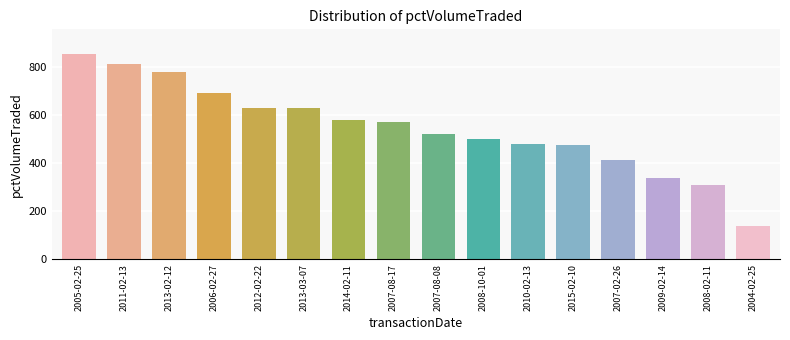

What is the value of the 12th bar from the left?

476